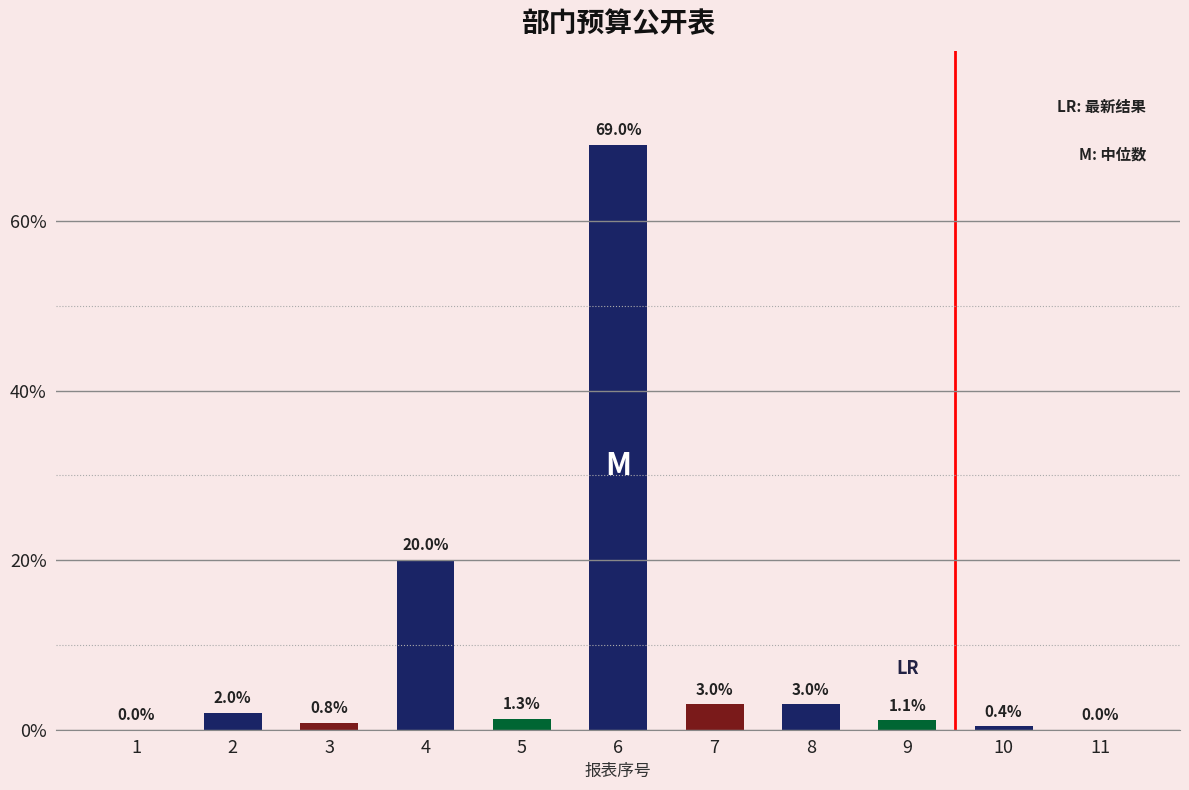

Reading left to right, transcribe all the data shown in this chart.

1=0.0	2=2.0	3=0.8	4=20.0	5=1.3	6=69.0	7=3.0	8=3.0	9=1.1	10=0.4	11=0.0